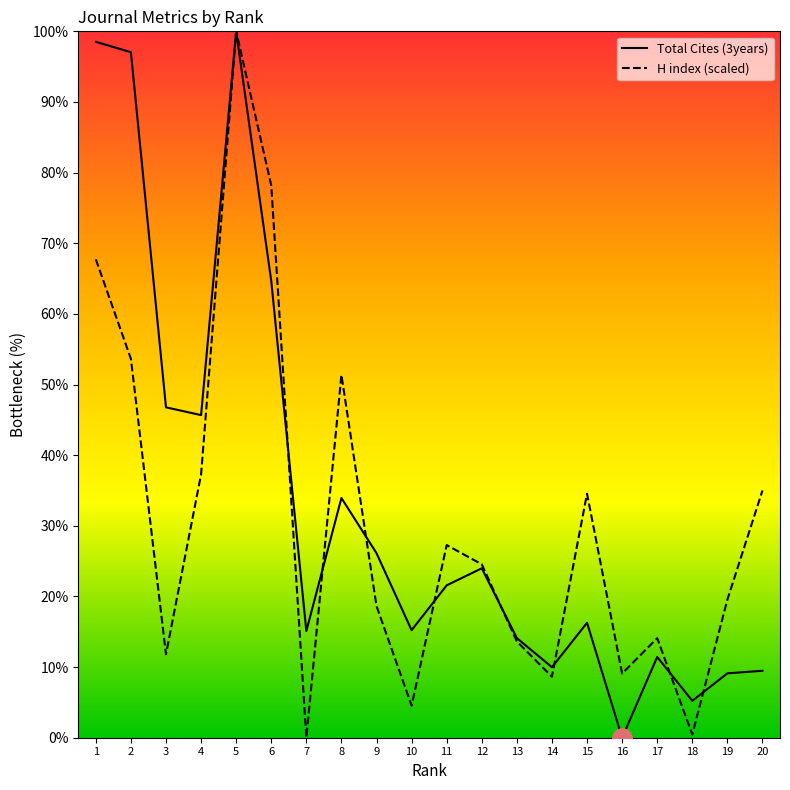

What are all the series names shown in the legend?

Total Cites (3years), H index (scaled)